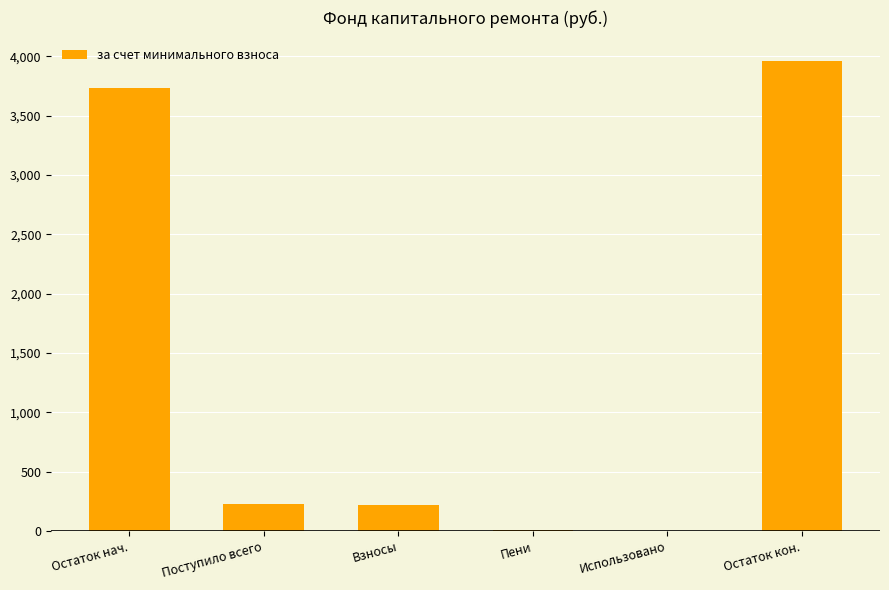

What is the sum of all values?

8146.6